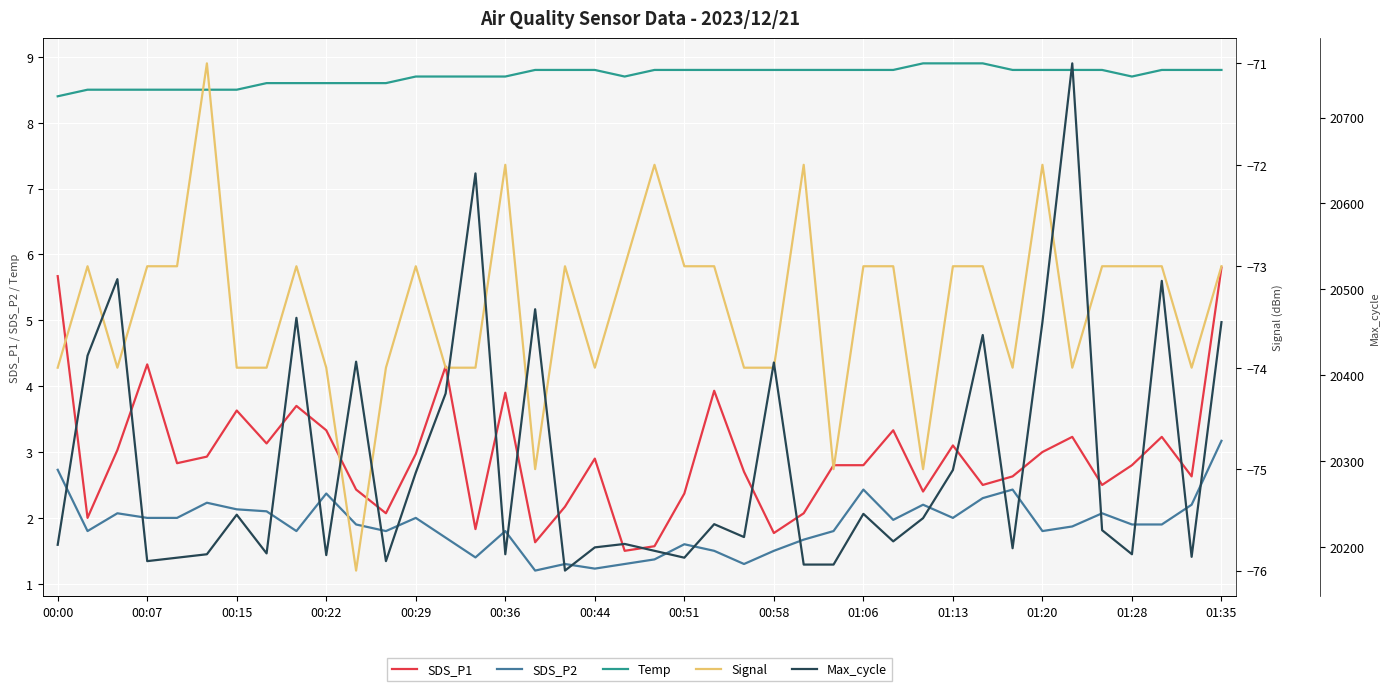

Which series has the largest range (max minus min)?

Max_cycle